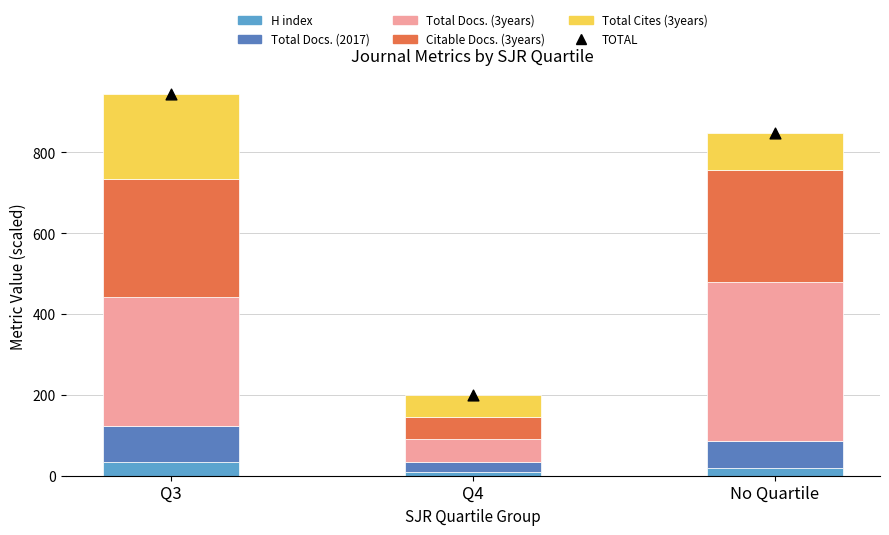

At which category is the sum across all series the highest?

Q3